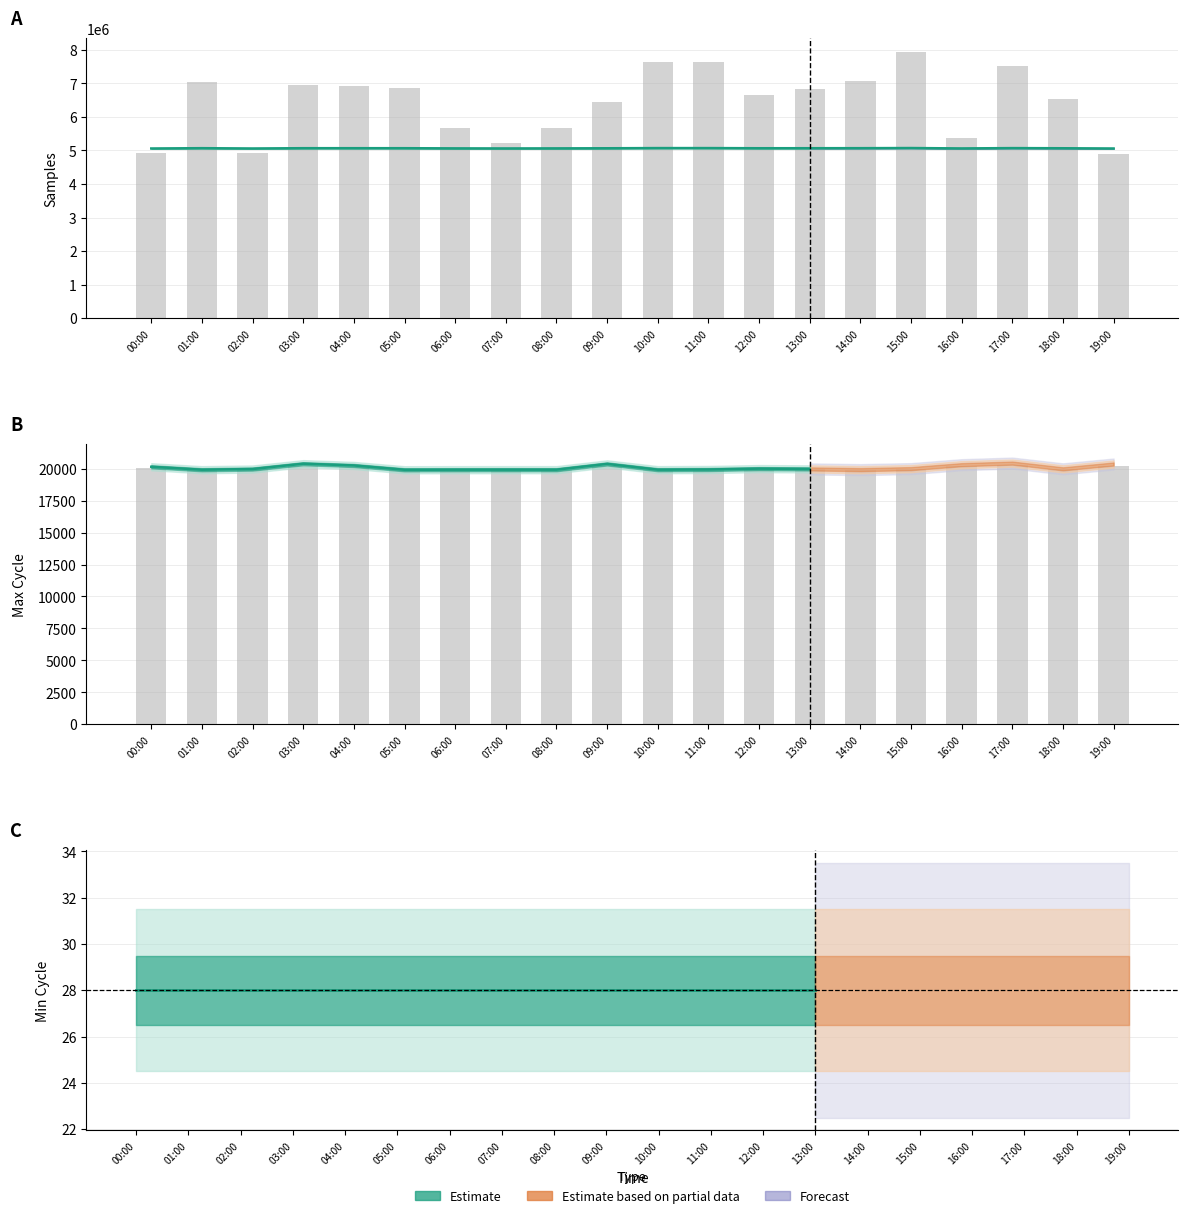

What is the minimum value shown in the chart?

19913.0